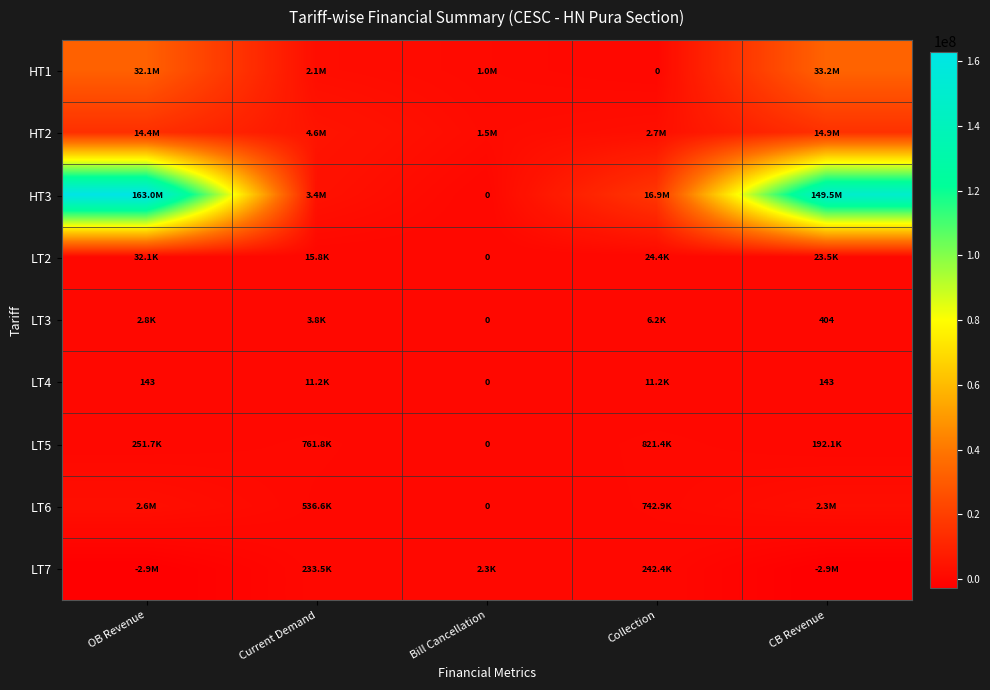

What is the total value across all series at Collection?

21452705.8